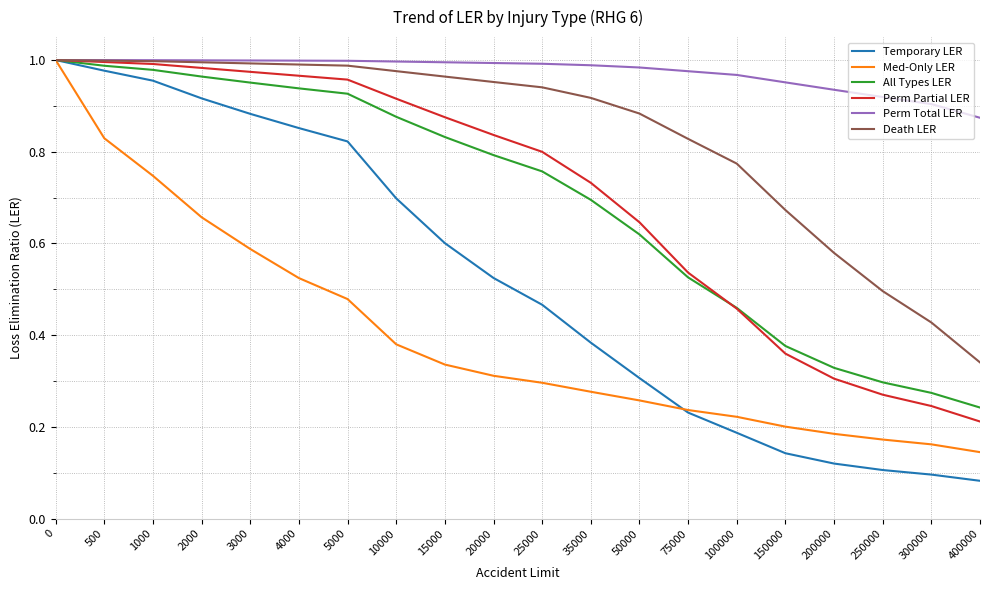

Which series has the widest spread of values?

Temporary LER